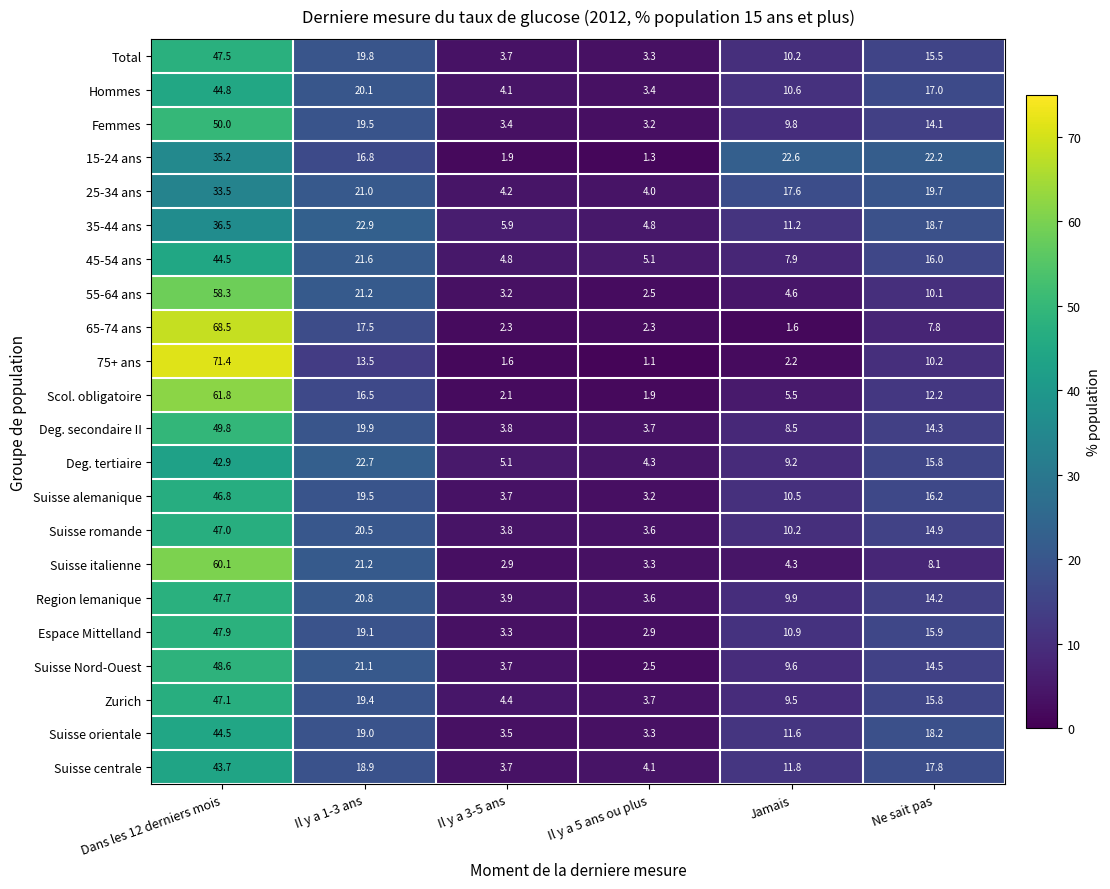

Is it true that 65-74 ans equals 7.8 at Ne sait pas?

True